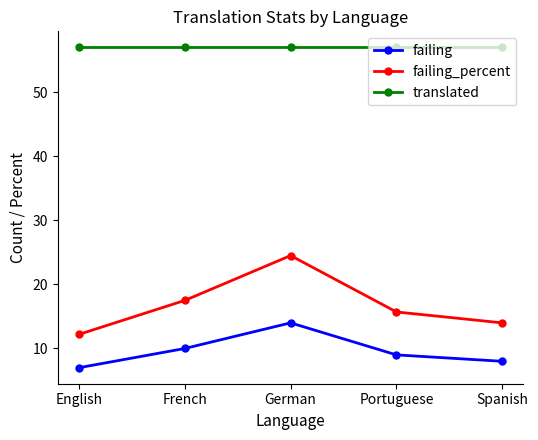

How many data points in failing are less than 9?

2